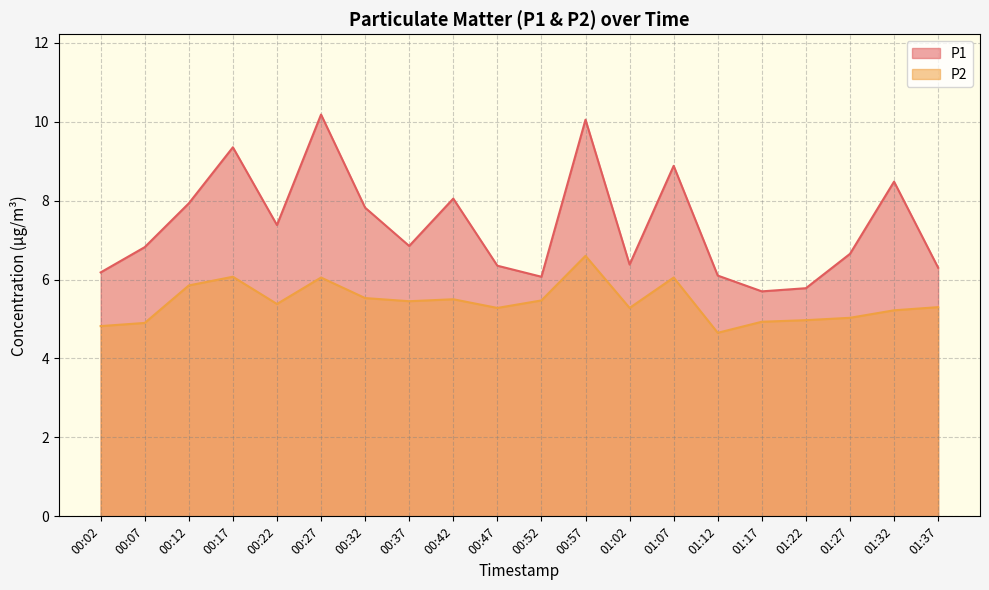

Reading right to left, list all the values displayed in this chart.

P1: 01:37=6.3	01:32=8.5	01:27=6.7	01:22=5.8	01:17=5.7	01:12=6.1	01:07=8.9	01:02=6.4	00:57=10.1	00:52=6.1	00:47=6.3	00:42=8.1	00:37=6.8	00:32=7.8	00:27=10.2	00:22=7.4	00:17=9.3	00:12=7.9	00:07=6.8	00:02=6.2
P2: 01:37=5.3	01:32=5.2	01:27=5.0	01:22=5.0	01:17=4.9	01:12=4.7	01:07=6.0	01:02=5.3	00:57=6.6	00:52=5.5	00:47=5.3	00:42=5.5	00:37=5.5	00:32=5.5	00:27=6.0	00:22=5.4	00:17=6.1	00:12=5.8	00:07=4.9	00:02=4.8